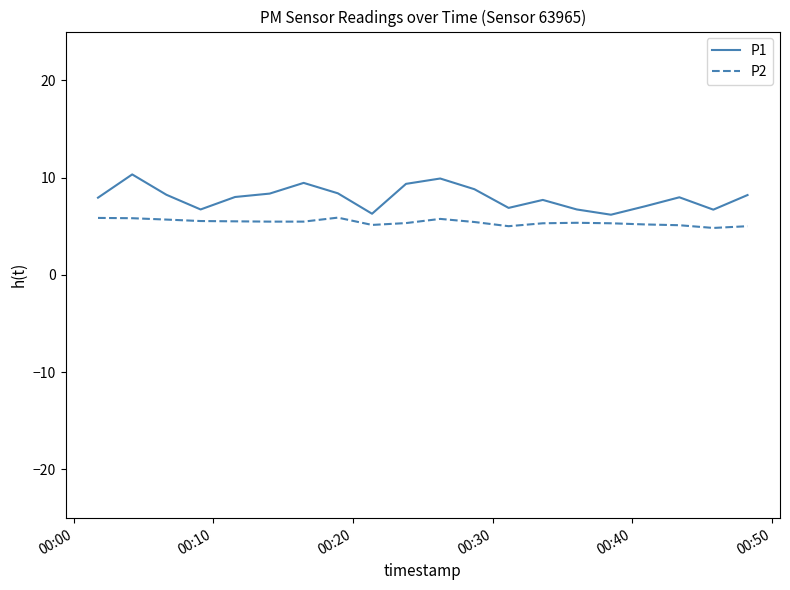

What is the smallest value displayed?

4.8